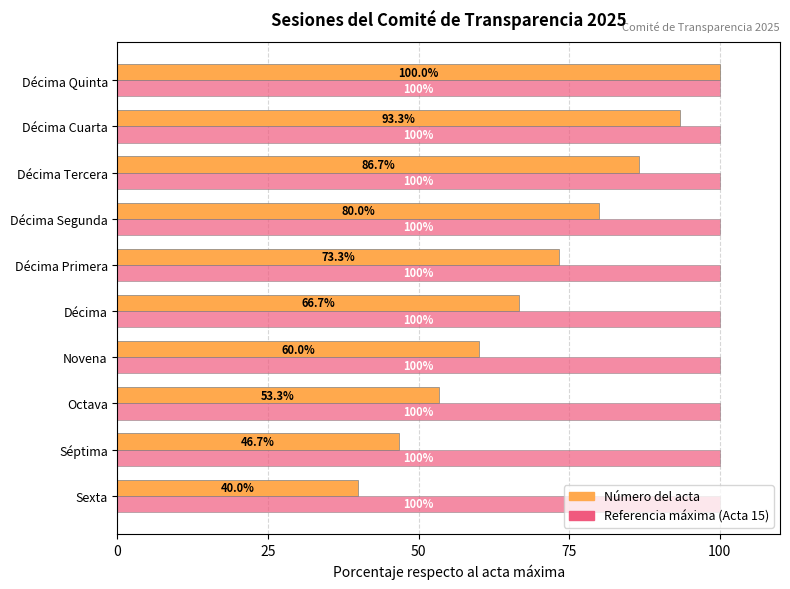

Which series has the largest total across all categories?

Referencia máxima (Acta 15)